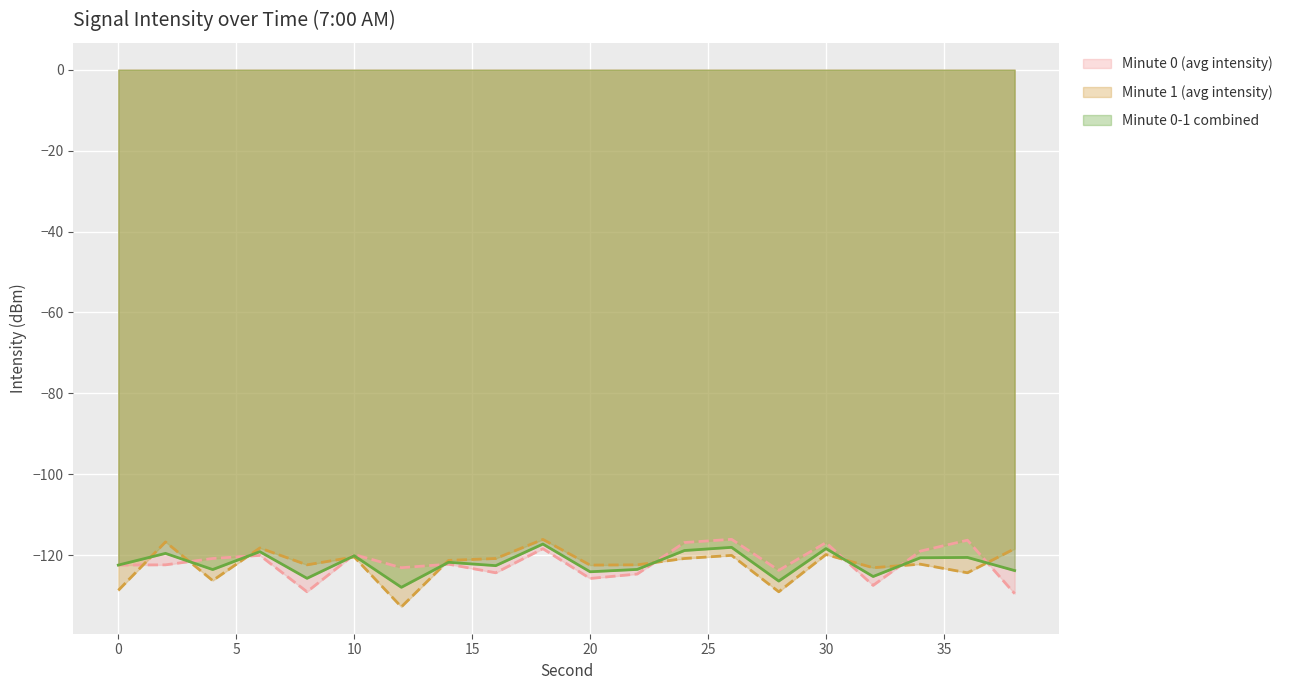

What value does the Minute 1 (avg intensity) series have at 2?

-116.7